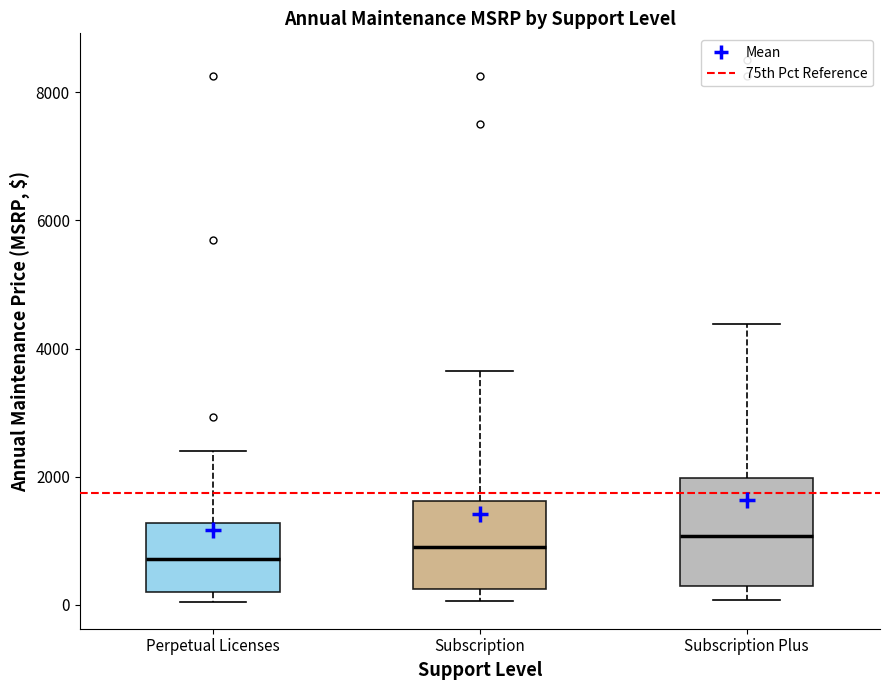

Reading left to right, read every box against the y-axis: the position of its median line, the range the box covers, and the ends of its whiskers. The values are not printed on the chart, so give them approximately, as read against the axis.

Perpetual Licenses: median 800, box 200 to 1200, whiskers 0 to 2400
Subscription: median 800, box 200 to 1600, whiskers 0 to 3600
Subscription Plus: median 1000, box 200 to 2000, whiskers 0 to 4400